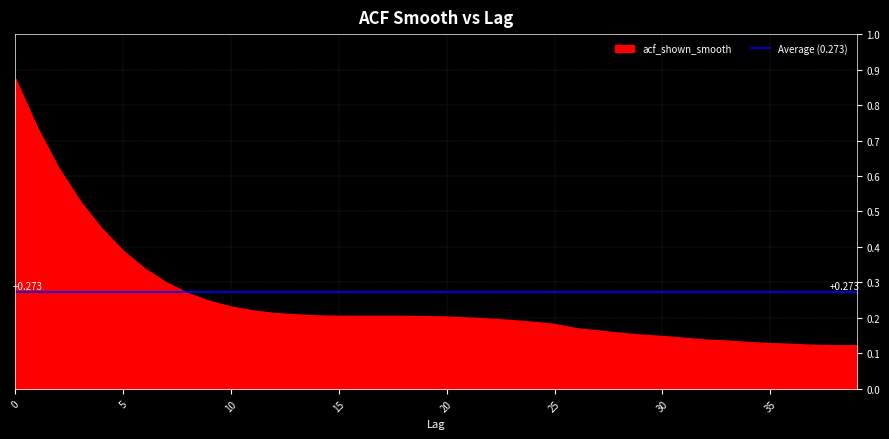

Rank the categories by value from lowest to highest.

38, 39, 37, 36, 35, 34, 33, 32, 31, 30, 29, 28, 27, 26, 25, 24, 23, 22, 21, 20, 19, 15, 16, 17, 18, 14, 13, 12, 11, 10, 9, 8, 7, 6, 5, 4, 3, 2, 1, 0